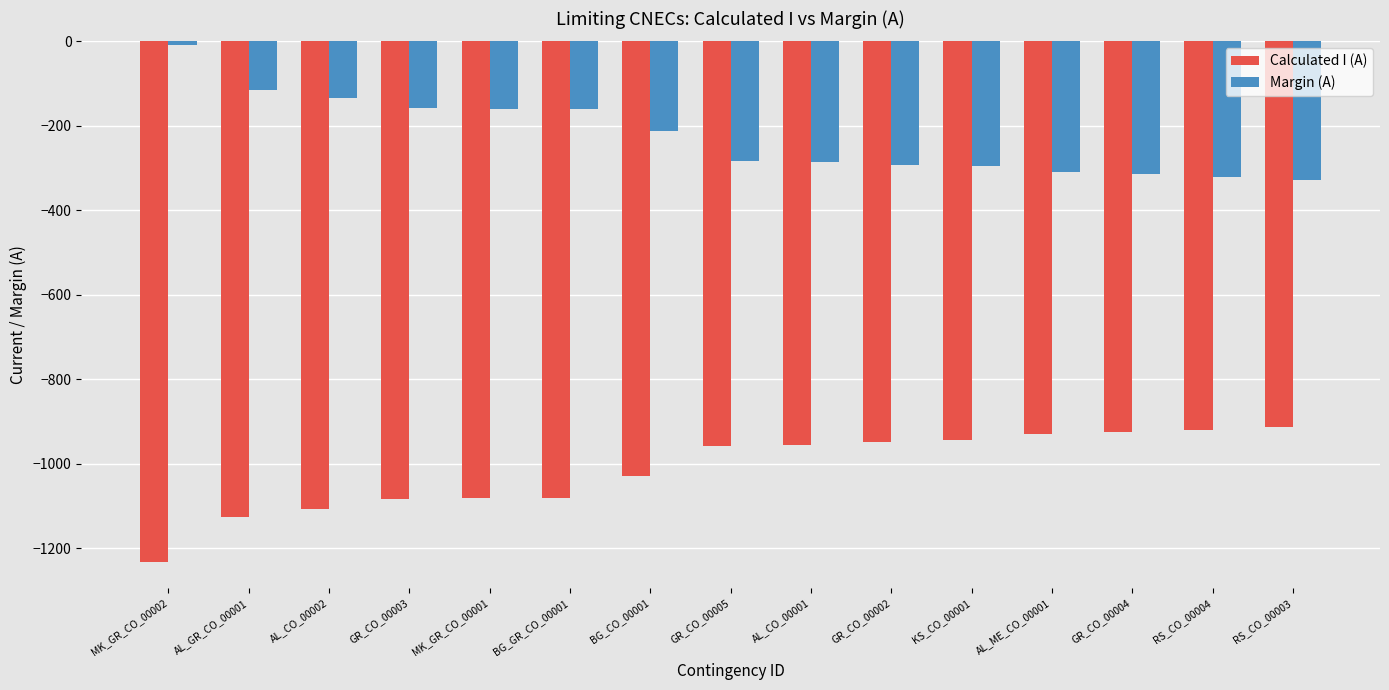

Which series has the largest total across all categories?

Margin (A)